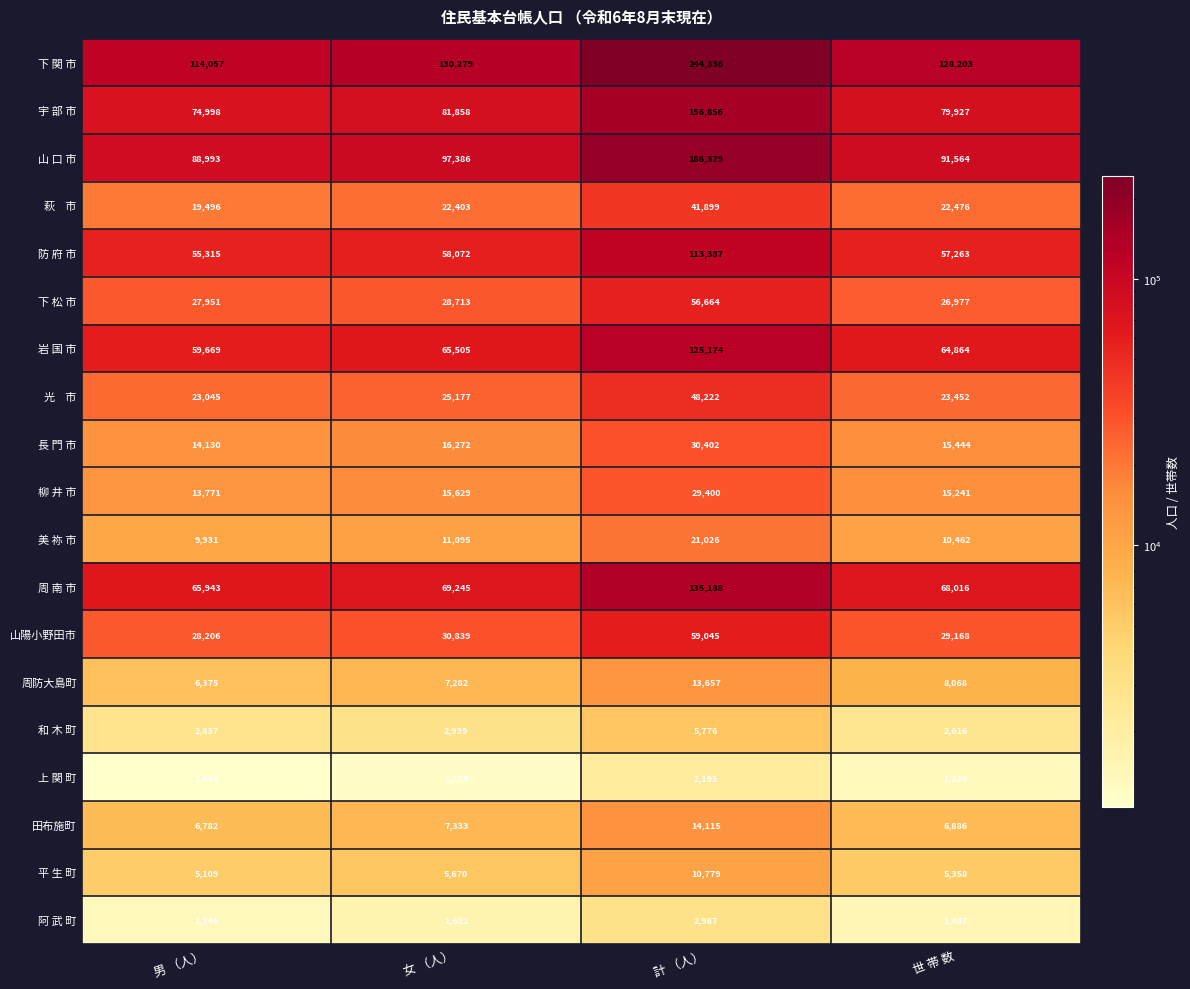

What is the average value of the 防 府 市 series?

71009